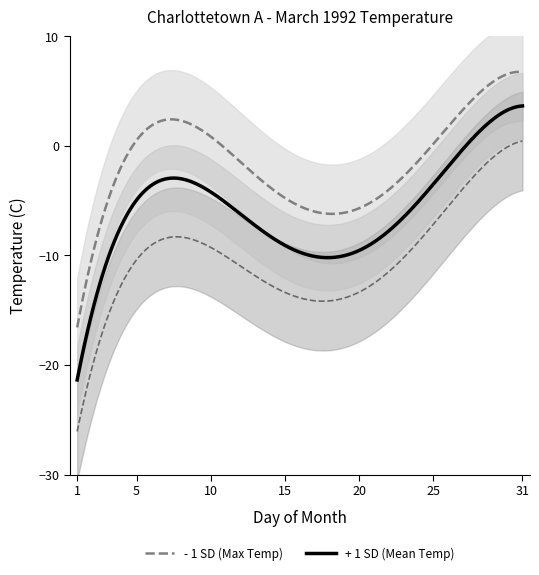

What is the difference between the maximum and second lowest values in the Mean Temp (C) series?

19.9